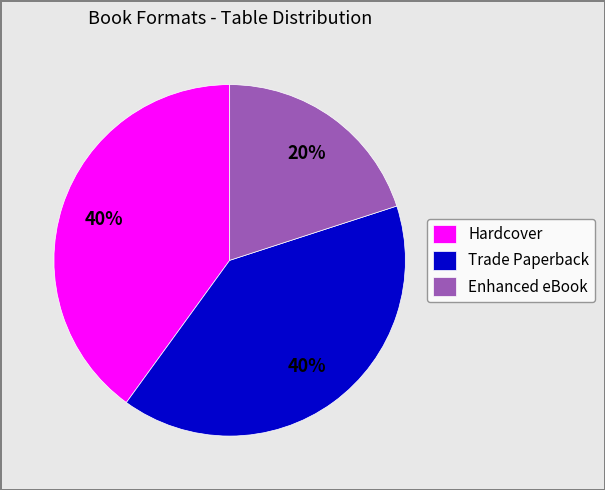

What percentage is the Hardcover slice, to the nearest percent?

40%